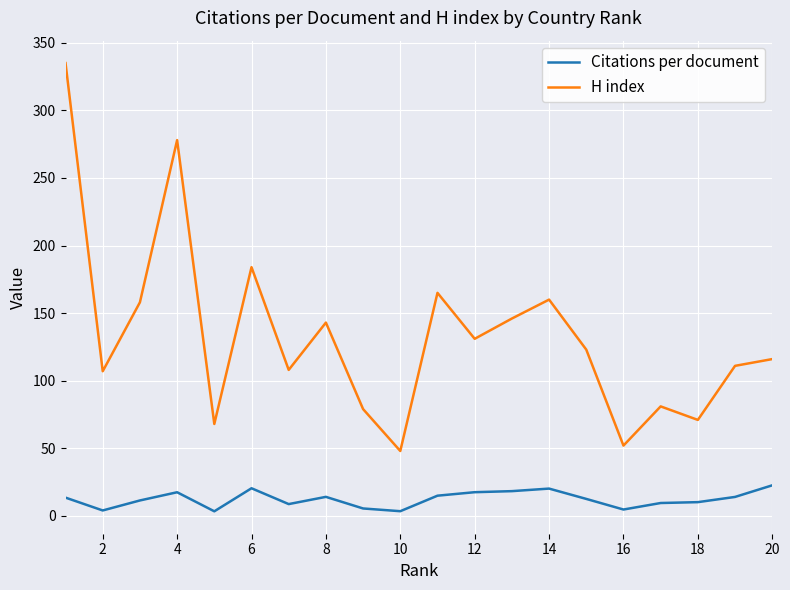

At how many categories does at least one series exceed 92?

14